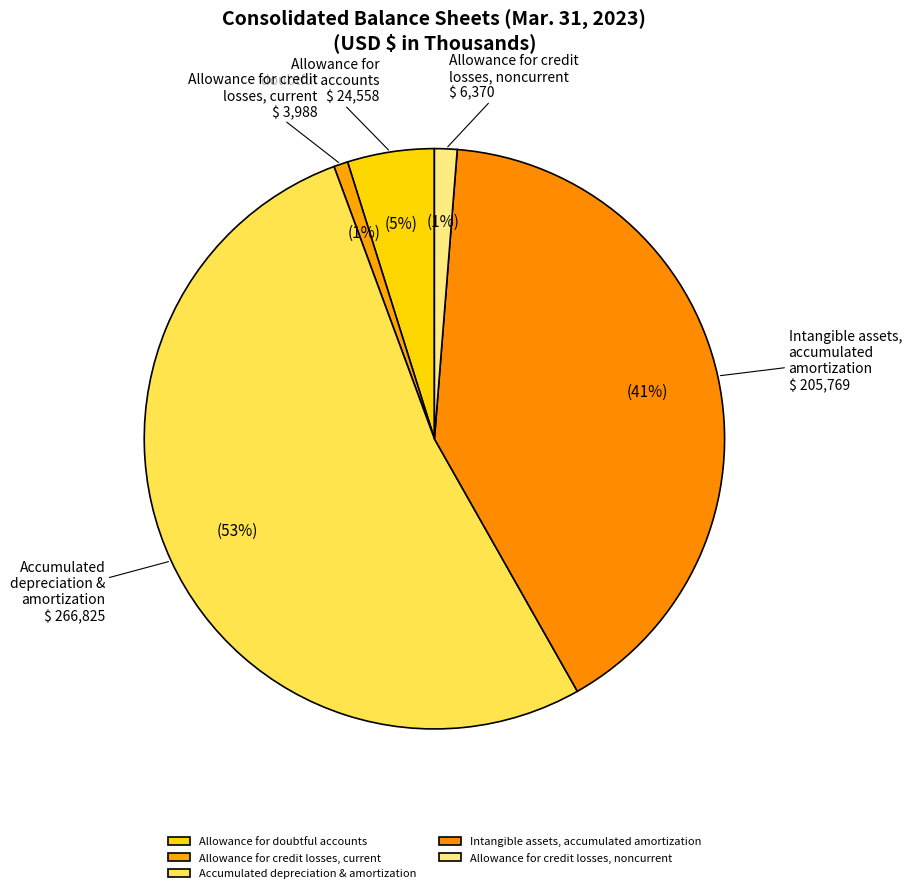

Which category has the biggest portion of the pie?

Accumulated depreciation and amortization